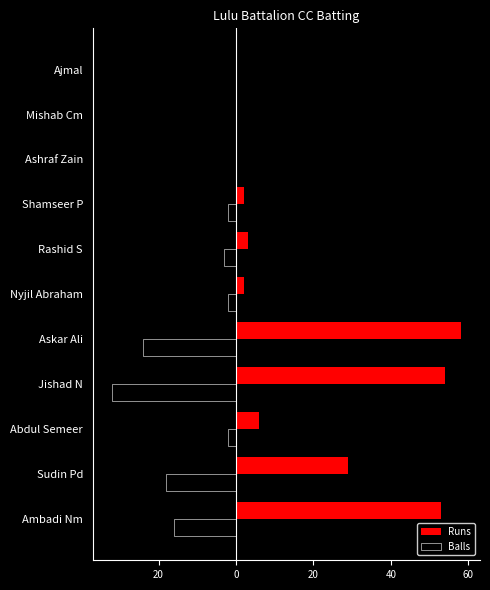

Where does the Balls series first go above -2?

Ashraf Zain